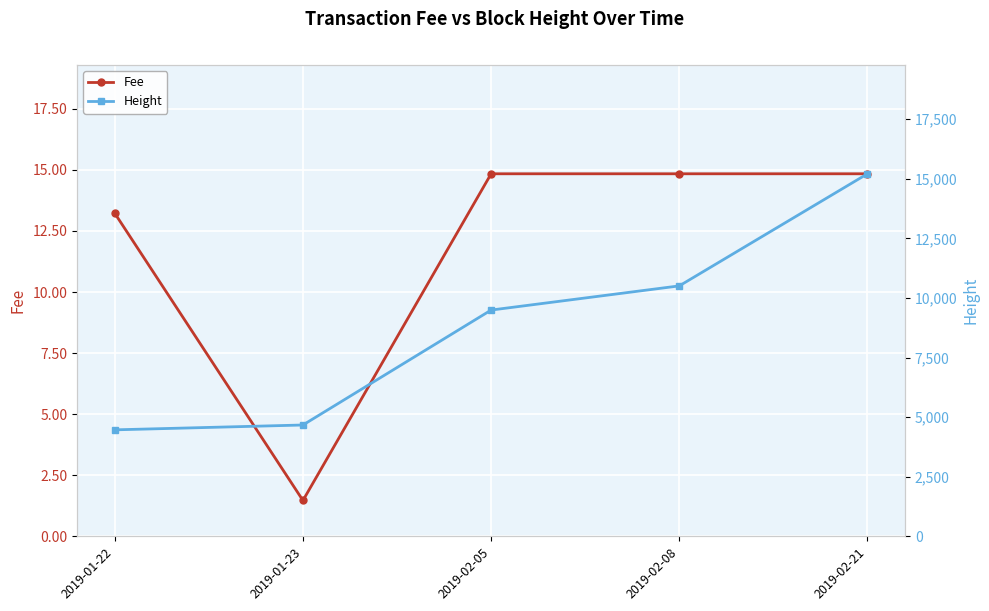

What is the difference between the maximum and minimum values in the Fee series?

13.4